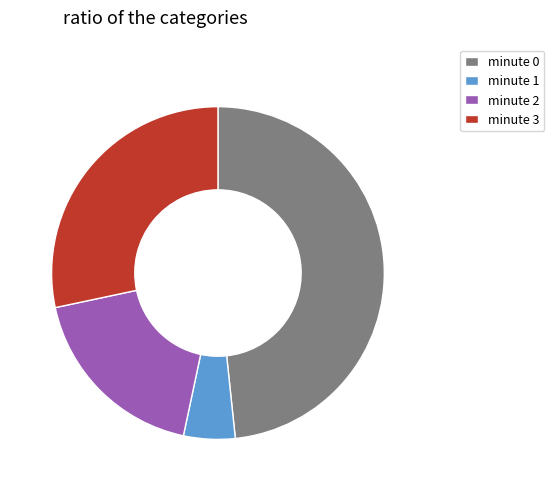

Is the sum of minute 2 and minute 3 greater than half?

No